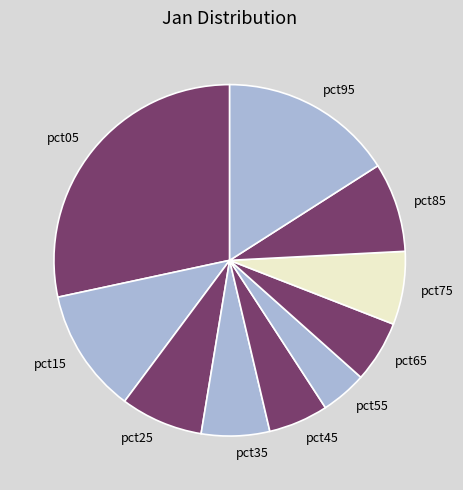

The pct05 slice represents 16% of the pie. True or false?

False